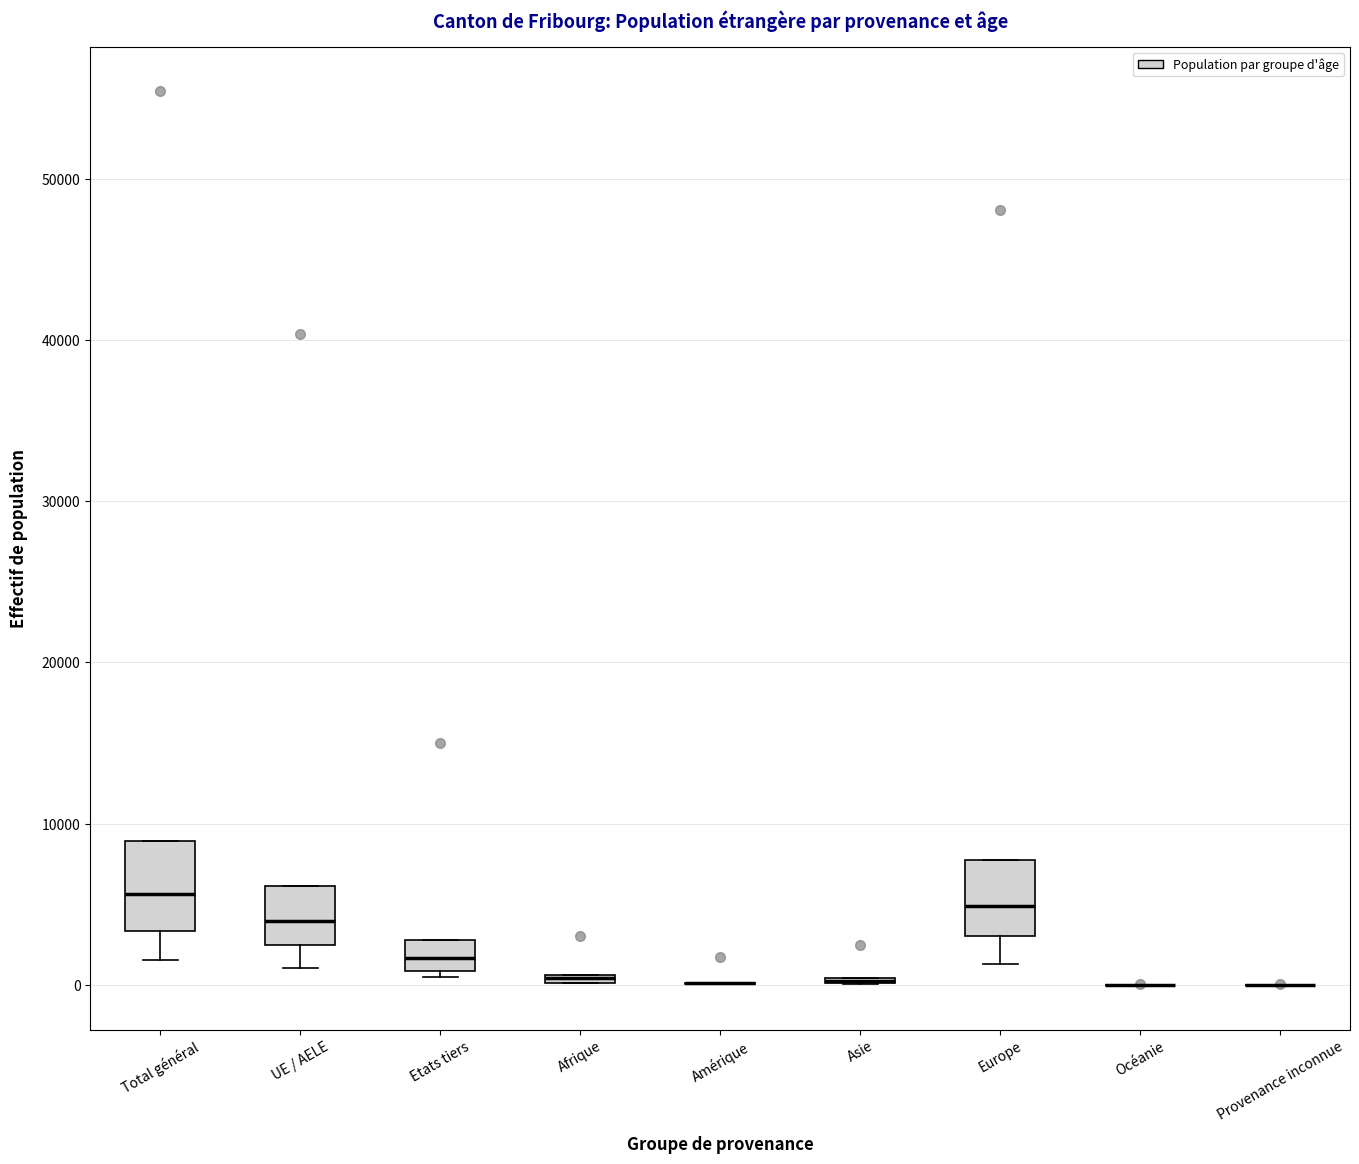

Where does the median line of the box for Total général sit on the y-axis? The values are not printed on the chart, so give them approximately, as read against the axis.

6000